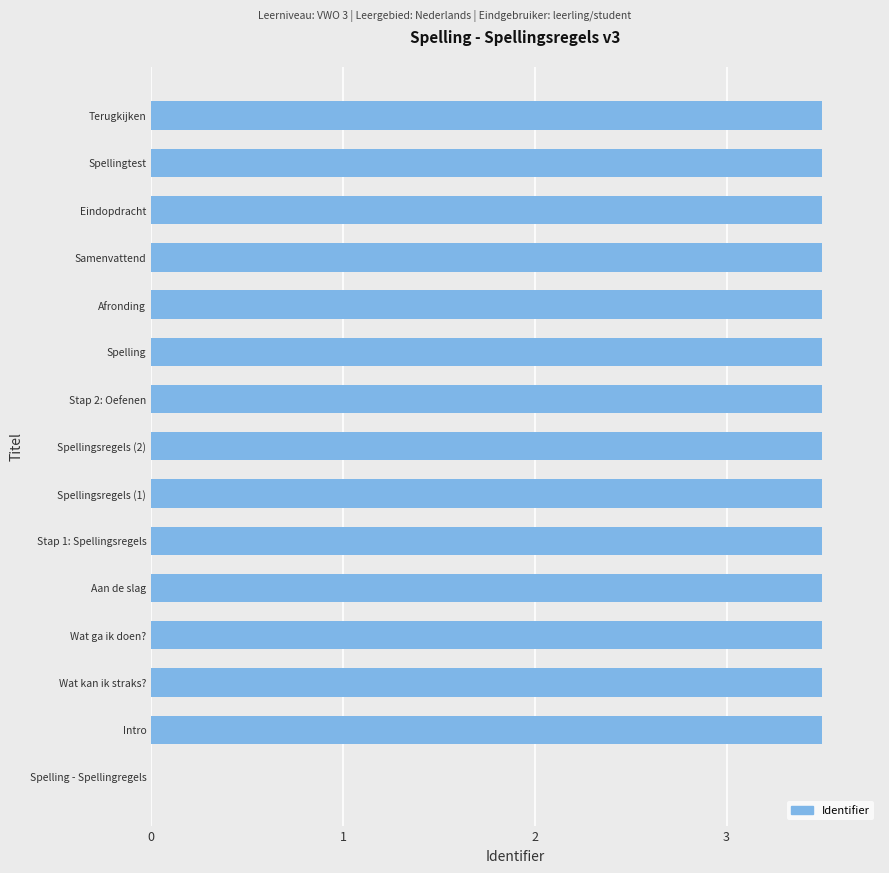

Read the value at Spelling.

3.5